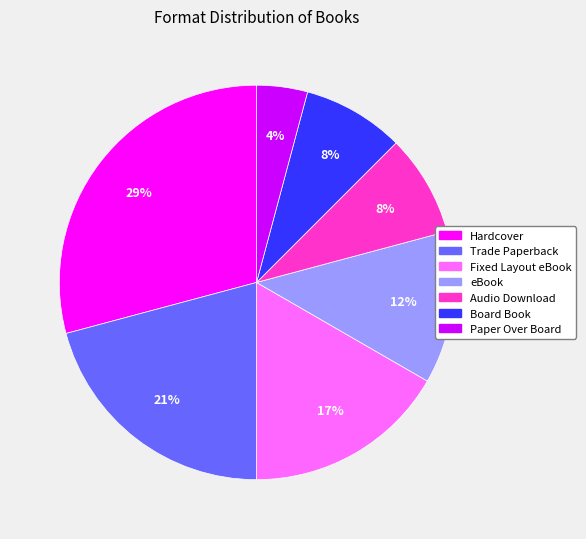

What is the smallest slice in the pie chart?

Paper Over Board